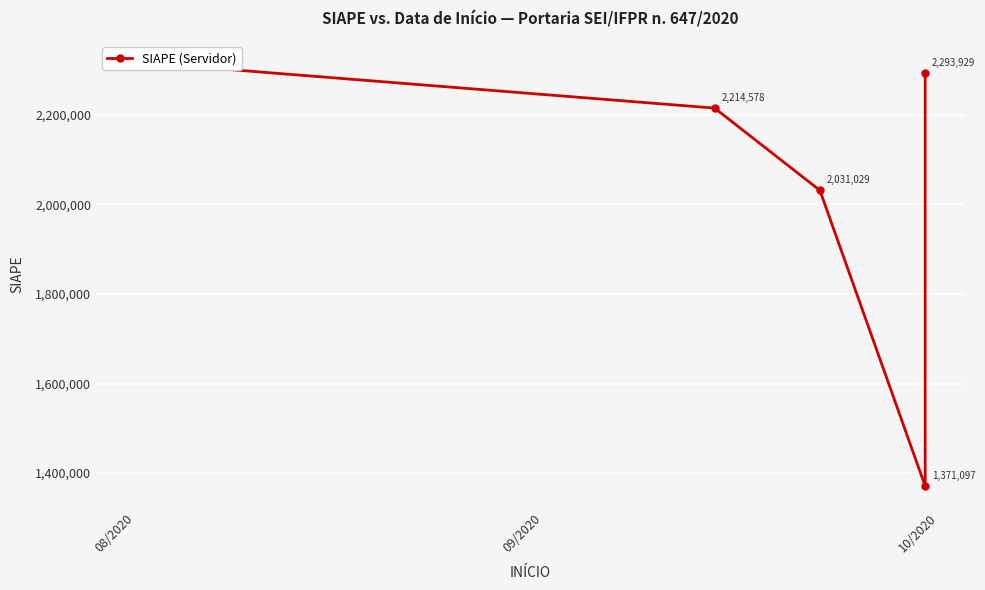

Count the number of values greater than 2214578.

2